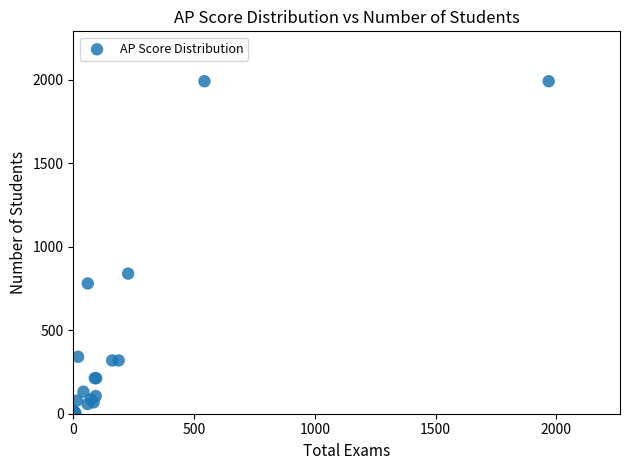

What Y value in the scatter plot is closest to 997?

839